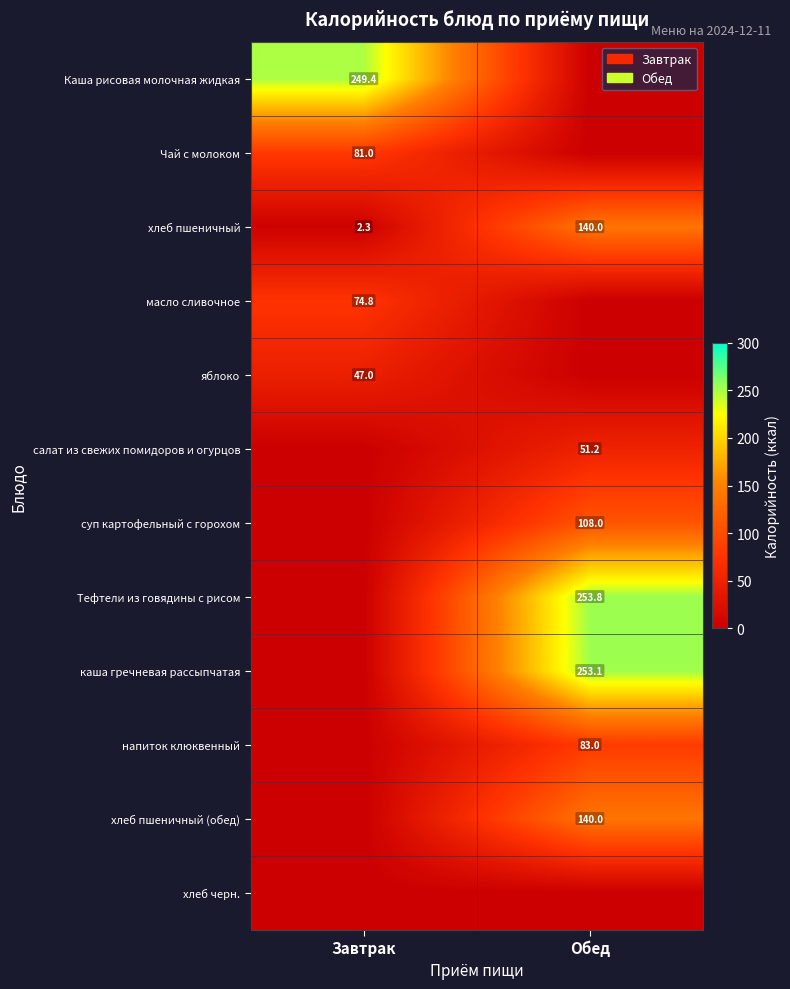

The value of масло сливочное at Завтрак is 108.5. True or false?

False